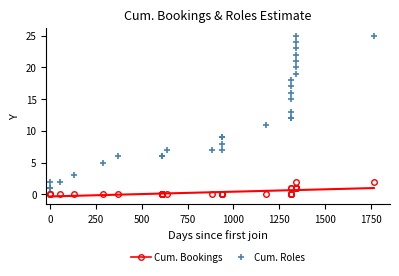

True or false: Cum. Roles and Cum. Bookings cross at least once.

False